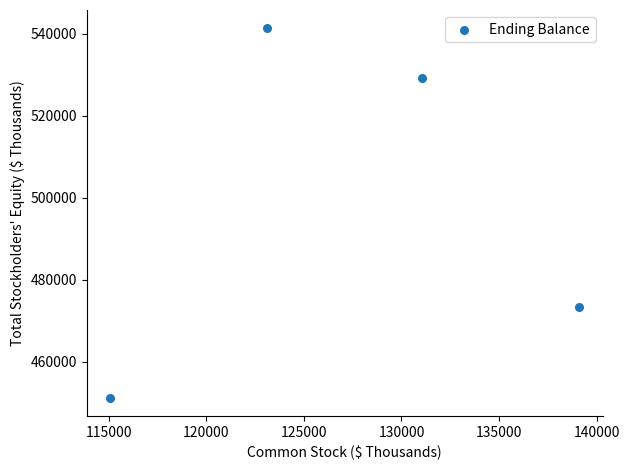

What Y value in the scatter plot is closest to 496286?

473415